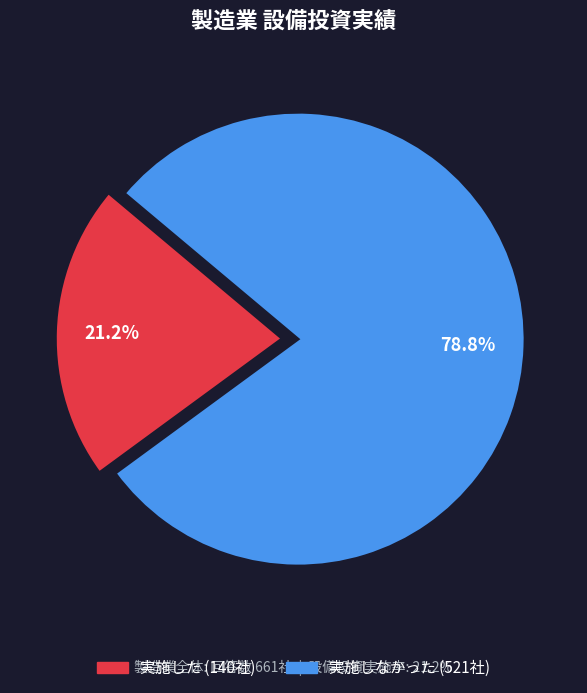

Is there any slice that represents more than half of the pie?

Yes